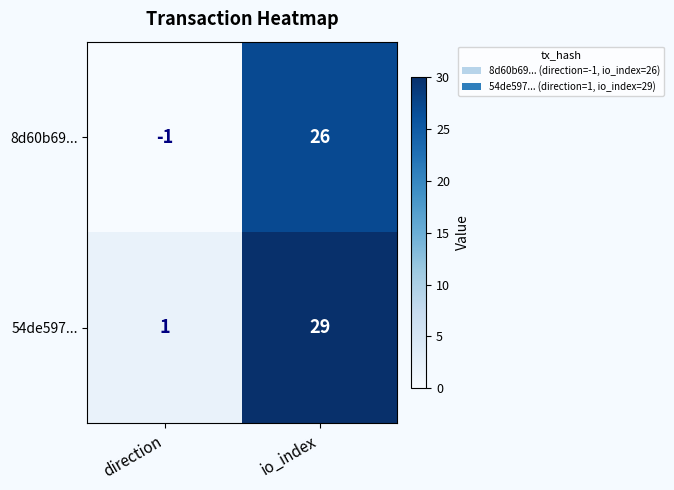

What is the sum of the 8d60b69... values at direction and io_index?

25